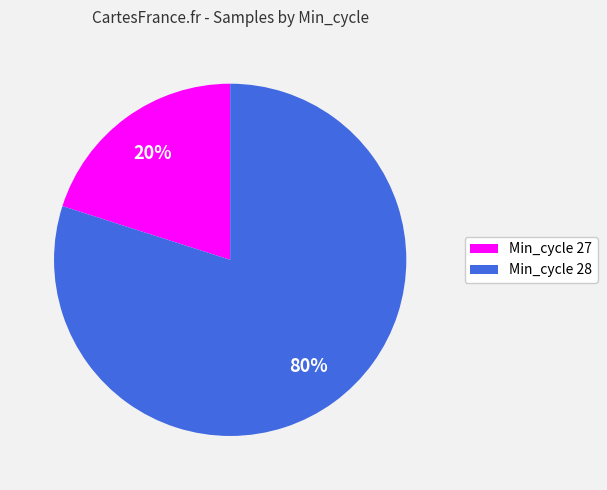

To the nearest percent, what is the difference between the Min_cycle 28 and Min_cycle 27 slice percentages?

60%